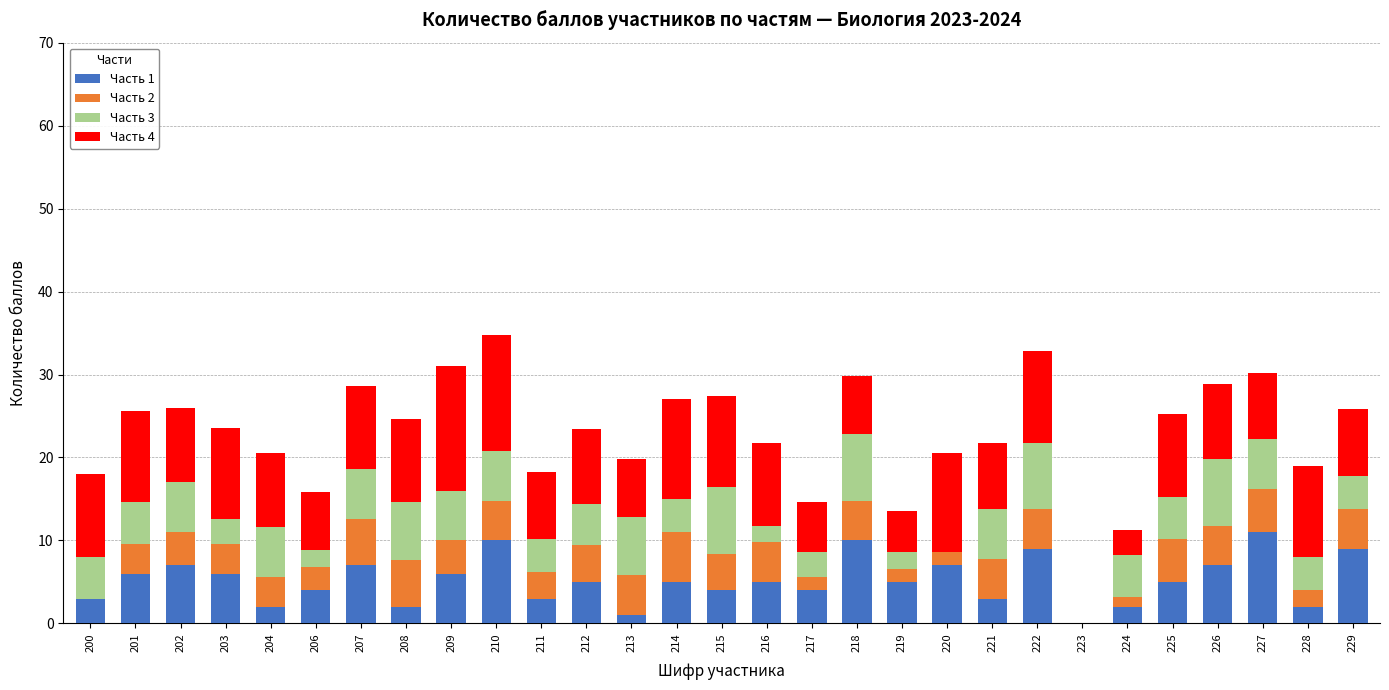

What is the total value across all series at 227?

30.2